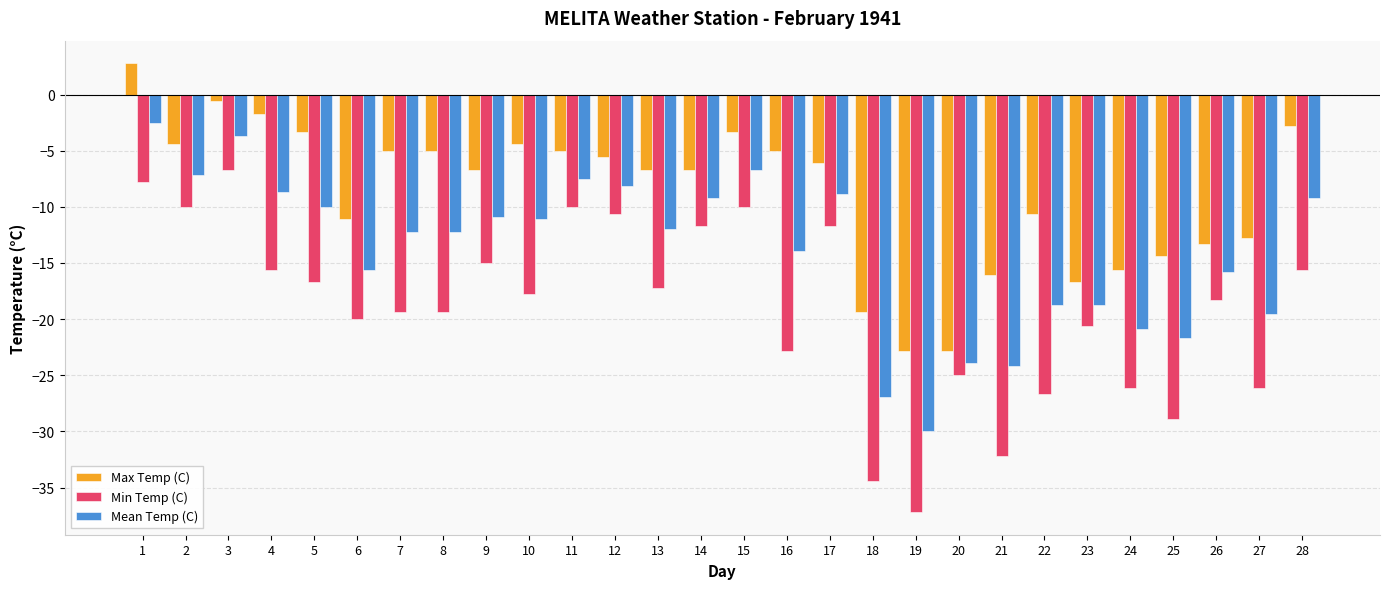

Which category has the lowest value in the Min Temp (C) series?

19